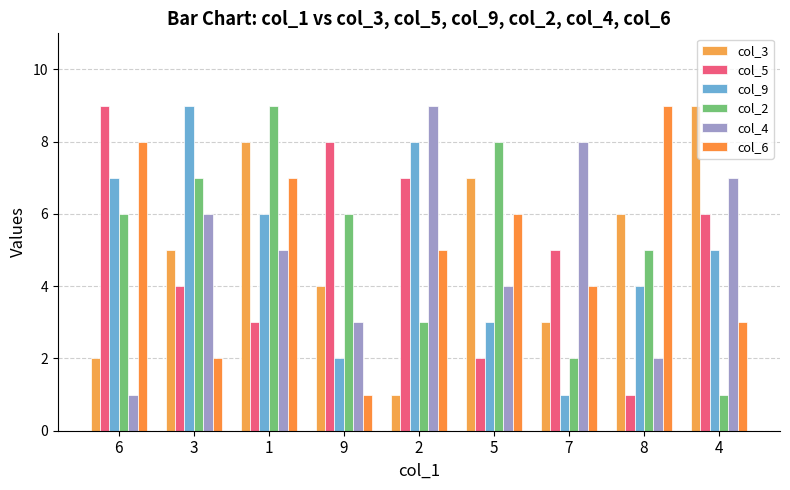

How many bars are there in each group?

6